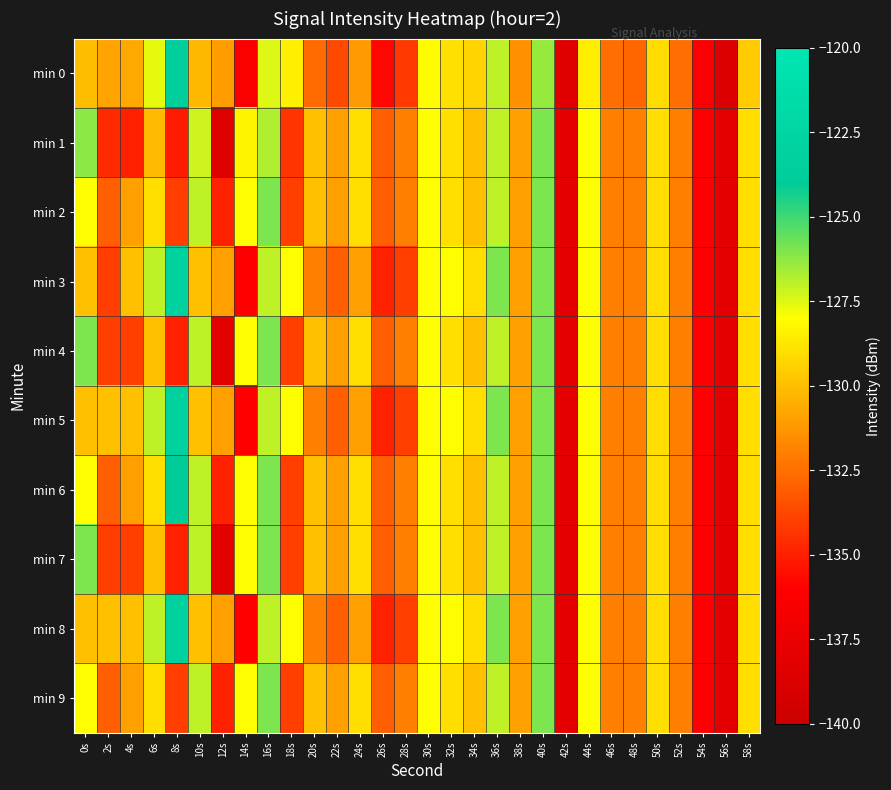

What is the maximum value shown in the chart?

-123.0